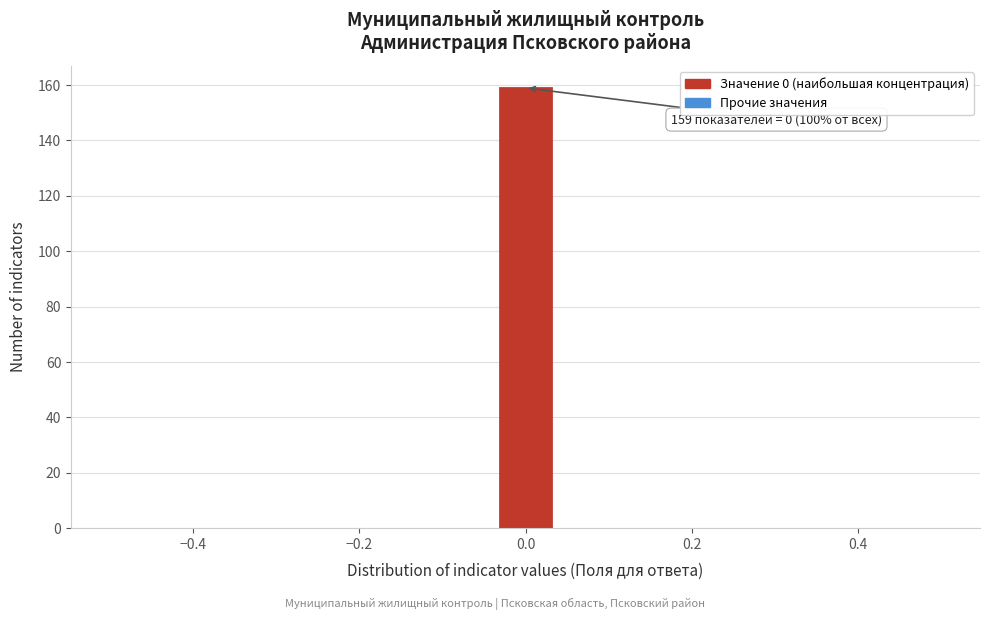

Read against the x-axis, roughly where is the centre of the tallest bar?

0.00